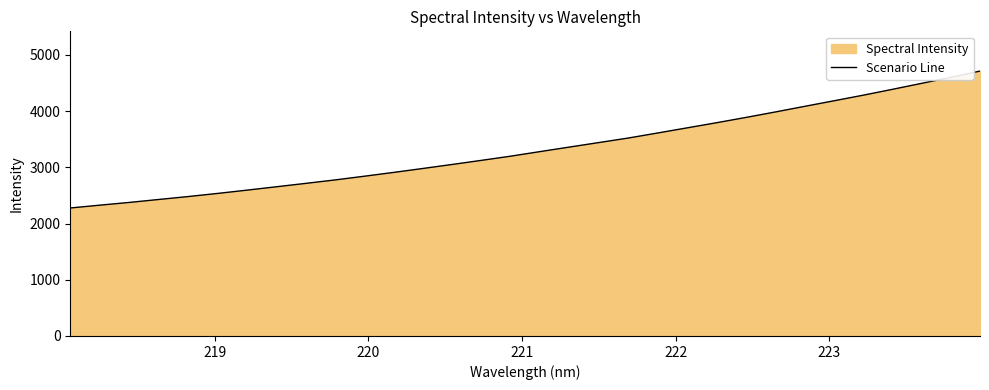

What is the smallest value displayed?

2276.3